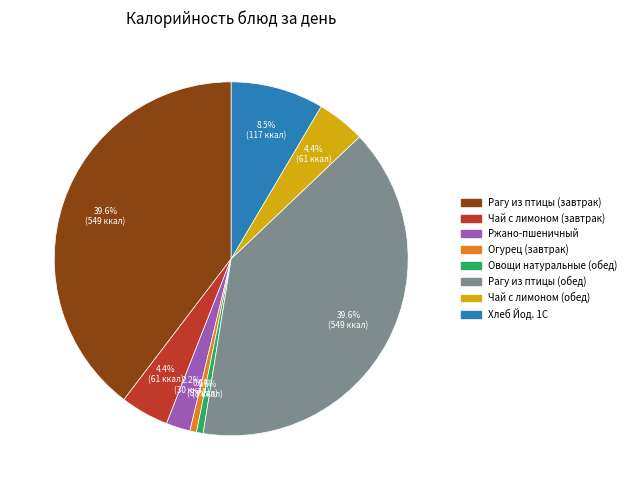

Combined, do Рагу из птицы (обед) and Рагу из птицы (завтрак) account for over 50%?

Yes